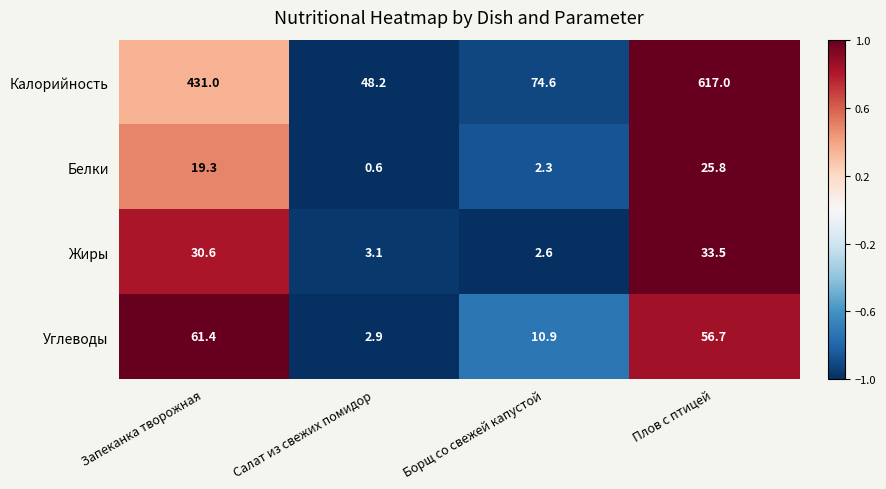

Which series has the largest total across all categories?

Калорийность